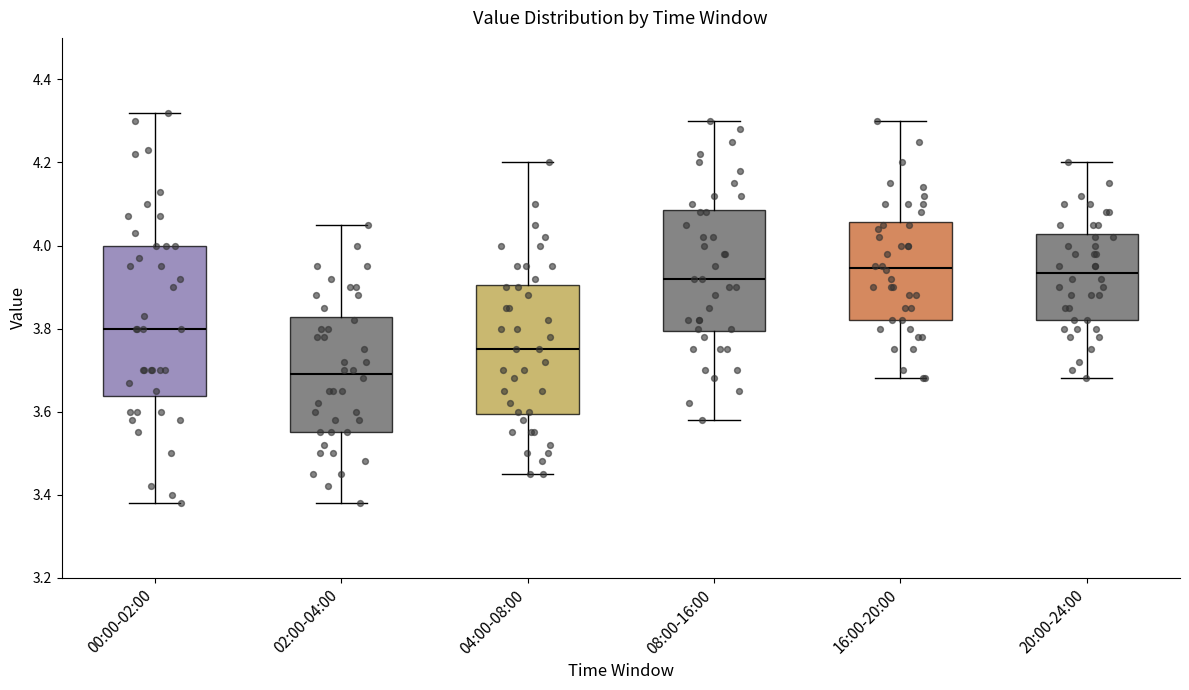

Which box has the lowest median line?

02:00-04:00